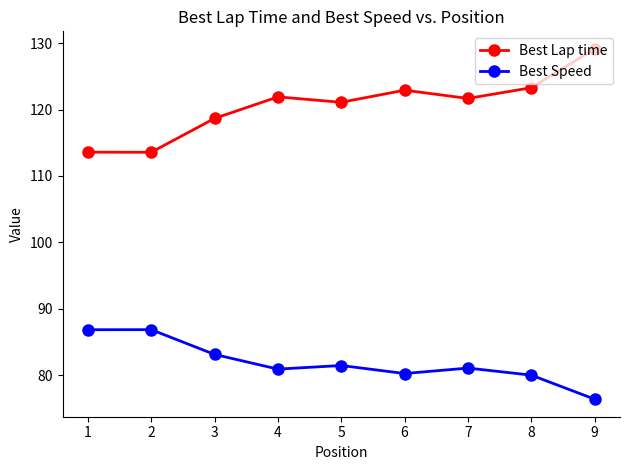

What is the minimum value for Best Speed?

76.4